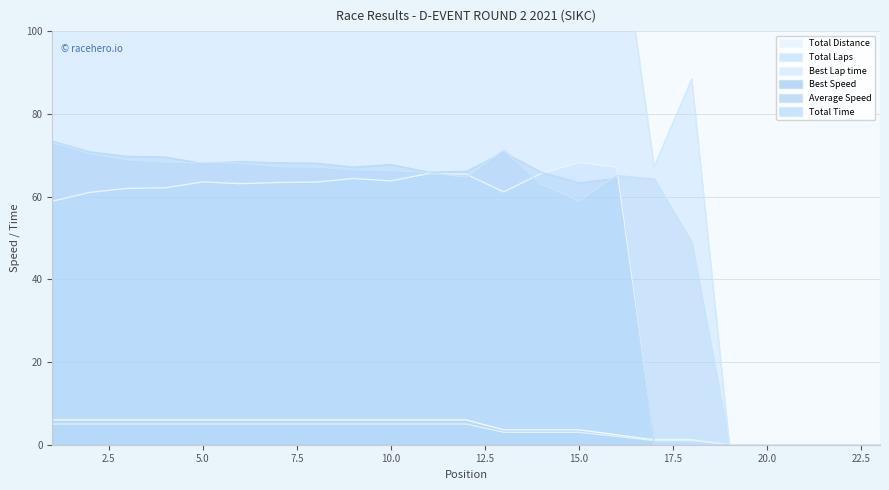

Reading right to left, transcribe all the data shown in this chart.

Total Laps: 23=0.0	22=0.0	21=0.0	20=0.0	19=0.0	18=1.2	17=1.2	16=2.4	15=3.6	14=3.6	13=3.6	12=6.0	11=6.0	10=6.0	9=6.0	8=6.0	7=6.0	6=6.0	5=6.0	4=6.0	3=6.0	2=6.0	1=6.0
Total Time: 23=0.0	22=0.0	21=0.0	20=0.0	19=0.0	18=88.4	17=67.2	16=132.8	15=220.0	14=205.9	13=182.0	12=334.1	11=328.4	10=326.0	9=325.0	8=322.0	7=321.4	6=317.2	5=316.9	4=316.4	3=313.5	2=306.8	1=295.7
Best Lap time: 23=0.0	22=0.0	21=0.0	20=0.0	19=0.0	18=0.0	17=0.0	16=67.1	15=68.2	14=65.6	13=61.1	12=65.4	11=65.6	10=63.8	9=64.4	8=63.5	7=63.4	6=63.1	5=63.5	4=62.1	3=62.0	2=61.0	1=58.9
Best Speed: 23=0.0	22=0.0	21=0.0	20=0.0	19=0.0	18=0.0	17=0.0	16=64.4	15=63.3	14=65.9	13=70.7	12=66.0	11=65.9	10=67.7	9=67.1	8=68.1	7=68.1	6=68.5	5=68.0	4=69.6	3=69.7	2=70.8	1=73.4
Average Speed: 23=0.0	22=0.0	21=0.0	20=0.0	19=0.0	18=48.9	17=64.2	16=65.1	15=58.9	14=63.0	13=71.2	12=64.7	11=65.8	10=66.3	9=66.5	8=67.1	7=67.2	6=68.1	5=68.2	4=68.3	3=68.9	2=70.4	1=73.0
Total Distance: 23=0.0	22=0.0	21=0.0	20=0.0	19=0.0	18=1.0	17=1.0	16=2.0	15=3.0	14=3.0	13=3.0	12=5.0	11=5.0	10=5.0	9=5.0	8=5.0	7=5.0	6=5.0	5=5.0	4=5.0	3=5.0	2=5.0	1=5.0